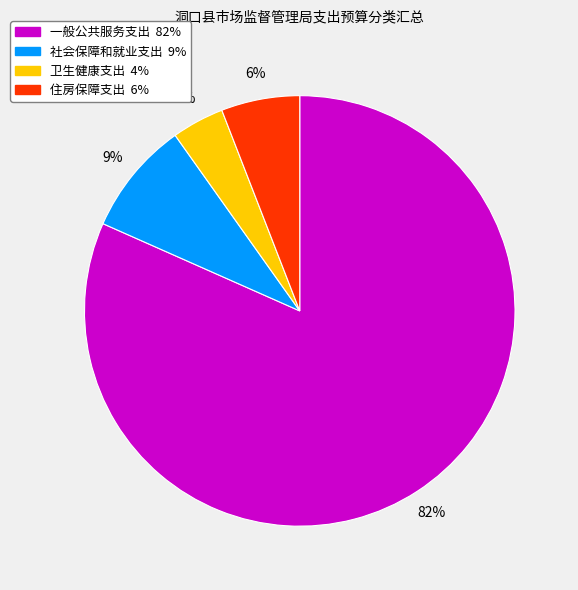

How many segments does this pie chart have?

4